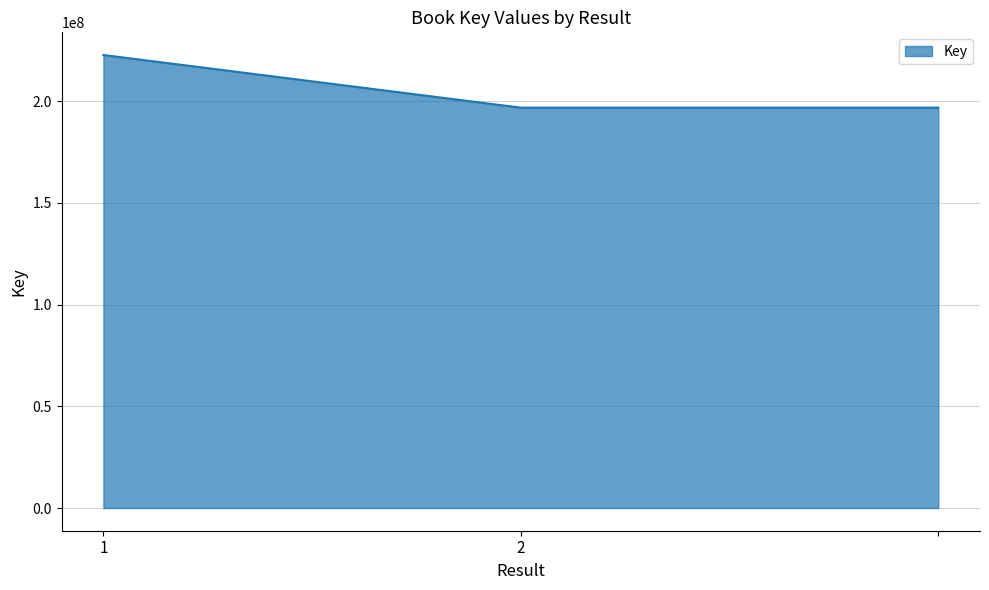

What is the difference between the maximum and second lowest values?

25879707